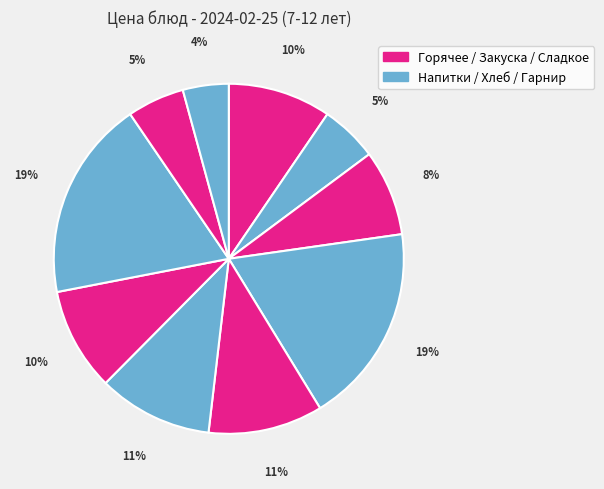

How many slices are in this pie chart?

10